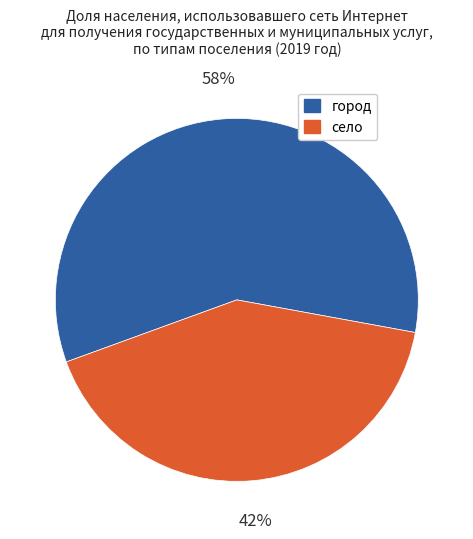

Is there a majority slice in this chart?

Yes